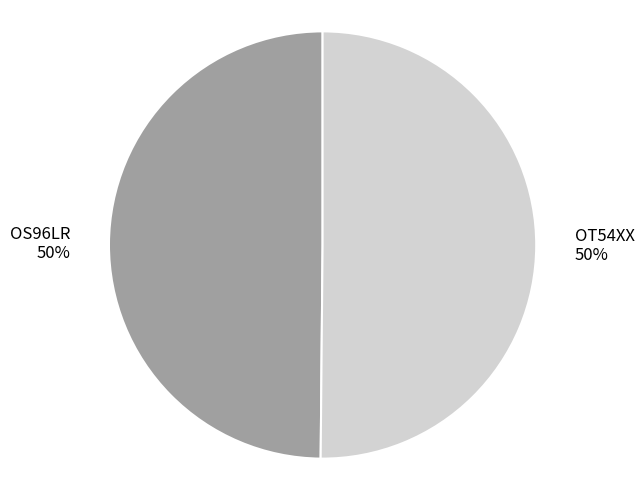

Combined, do OS96LR and OT54XX account for over 50%?

Yes